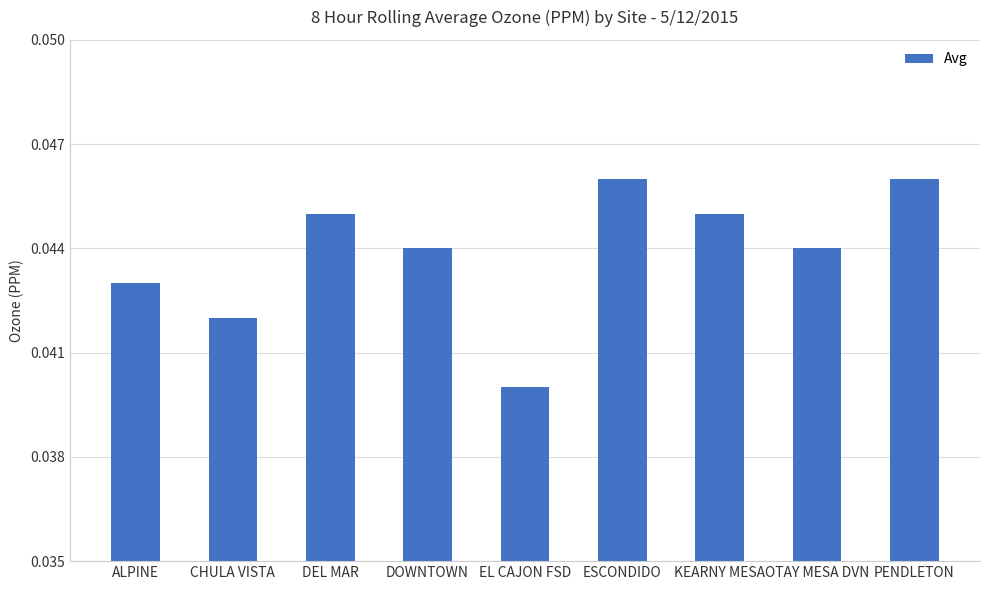

What position from the right is DEL MAR?

7